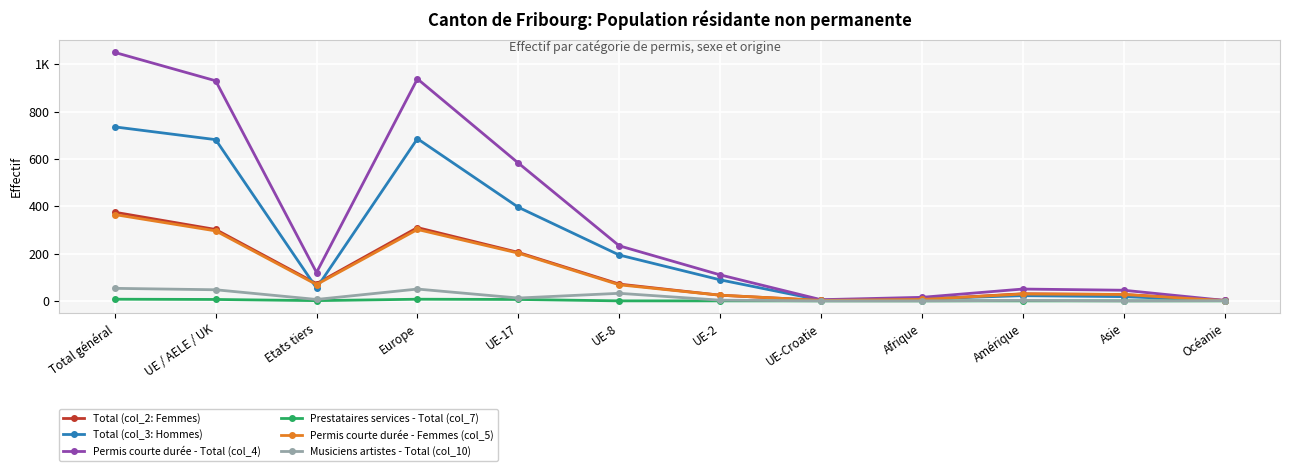

Which series has the widest spread of values?

Permis courte durée - Total (col_4)